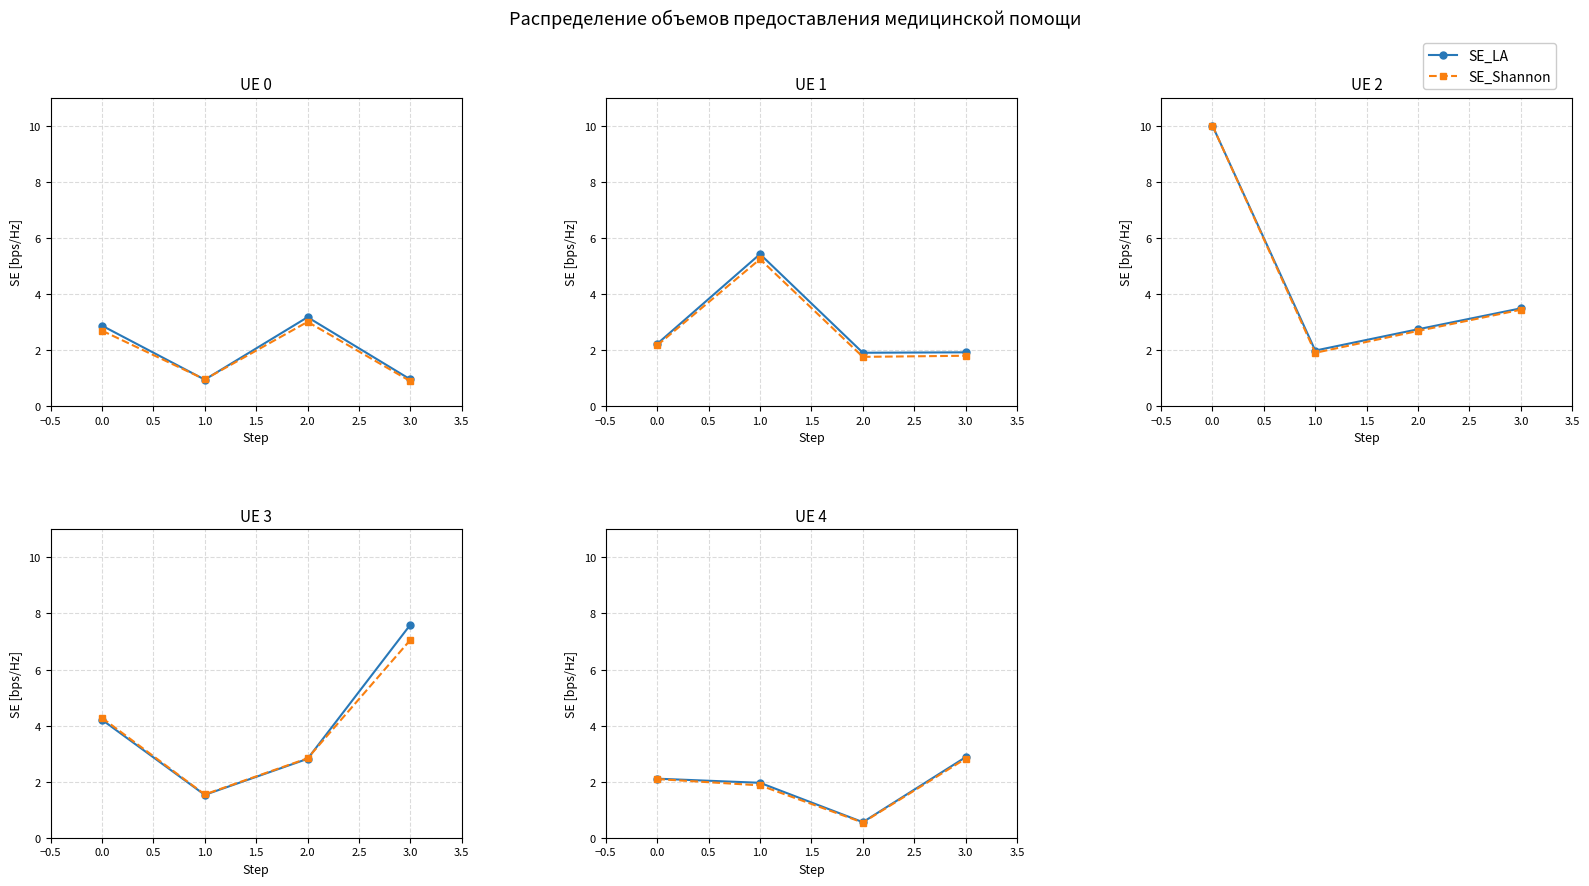

In SE_LA, how many points are lower than both neighbors (excluding endpoints)?

1